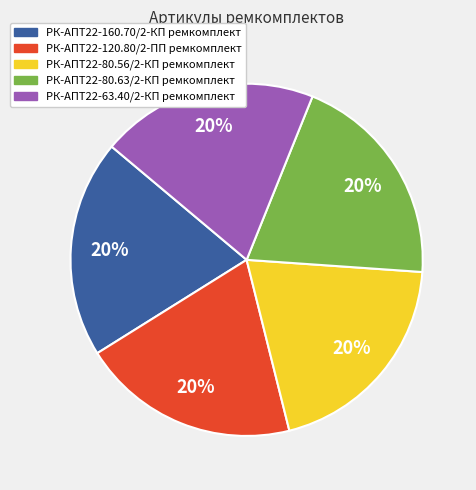

Is there a majority slice in this chart?

No